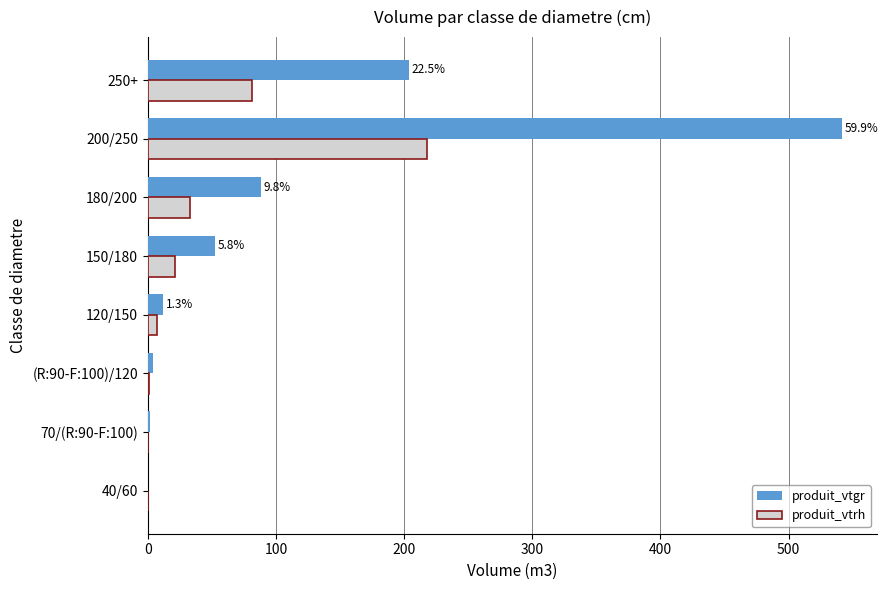

What is the average value of the produit_vtrh series?

45.1